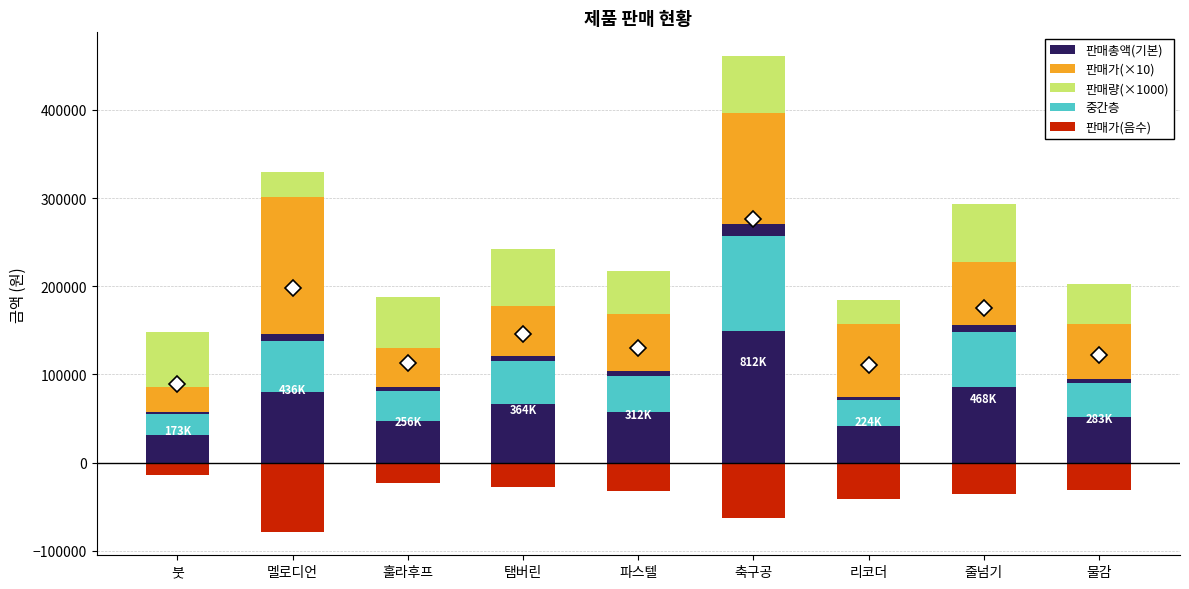

Count the number of data series in this chart.

5